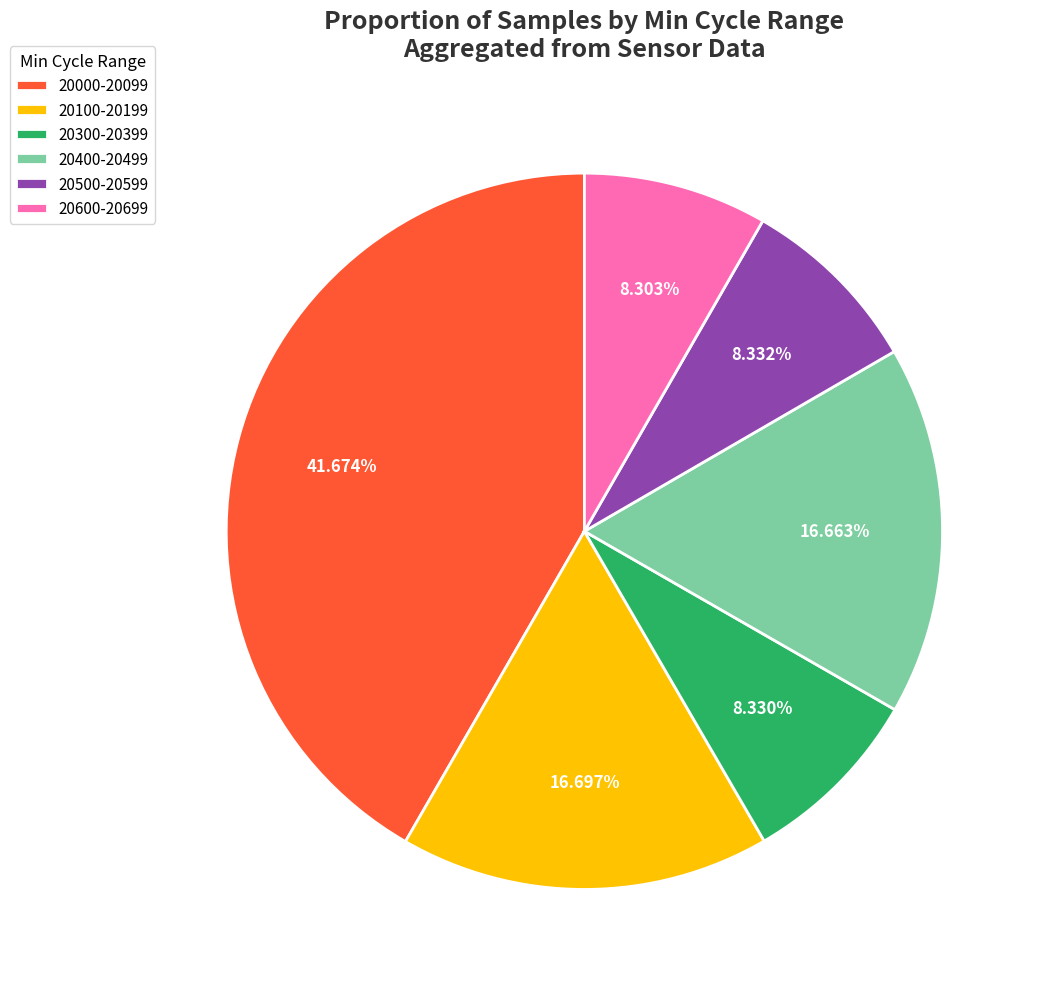

Approximately how many times larger is the value at 20600-20699 compared to 20300-20399?

1.0